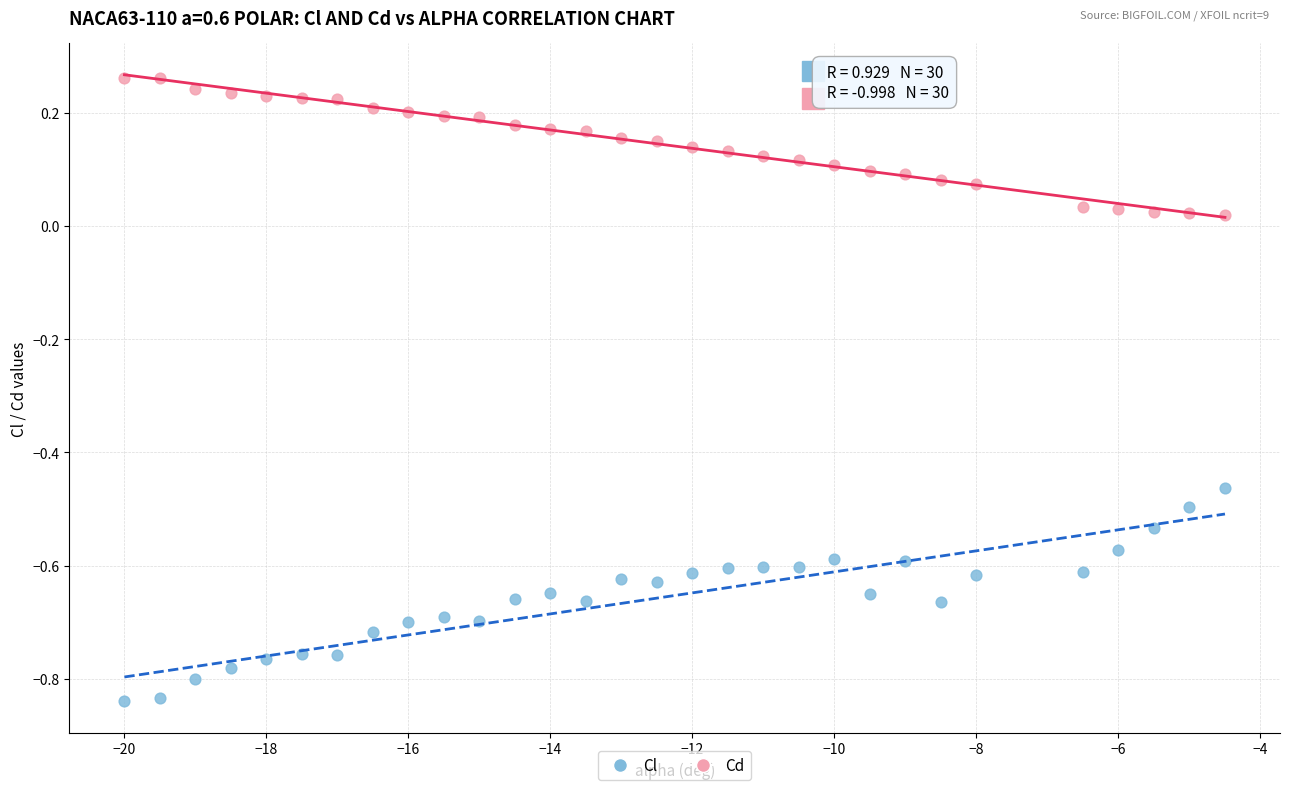

What are all the series names shown in the legend?

Cl, Cd